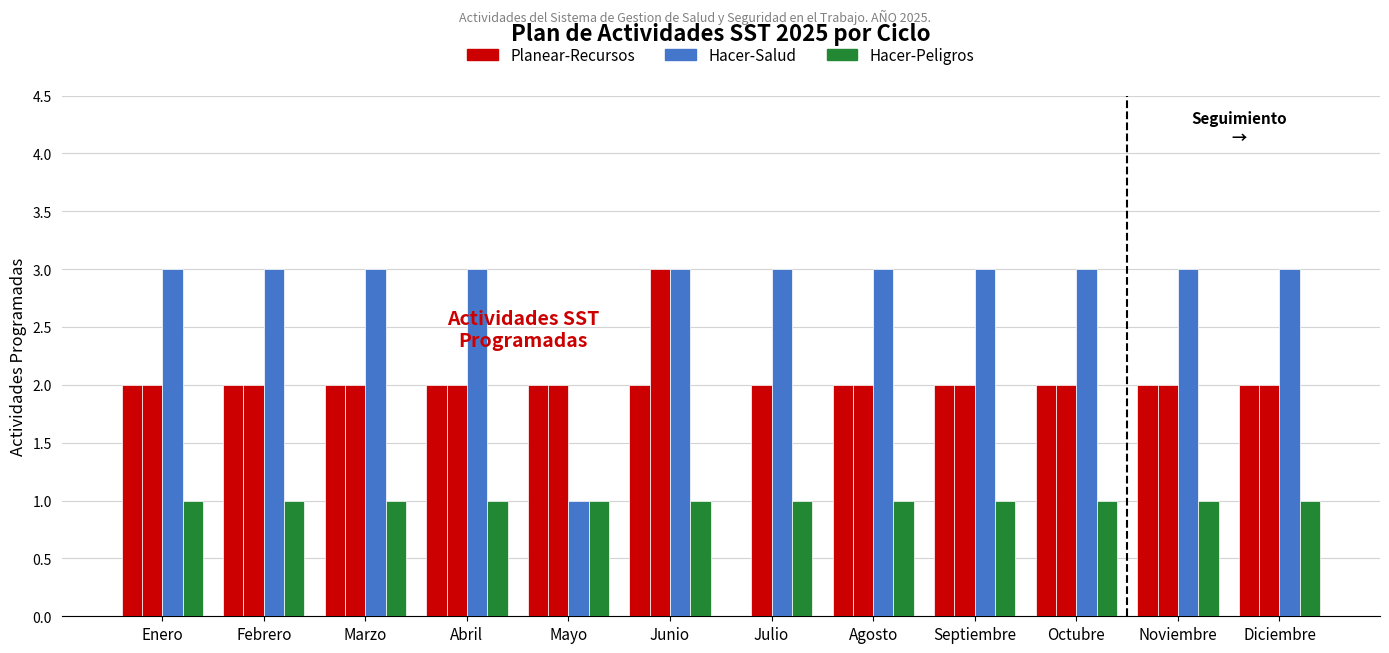

What is the label of the 7th bar from the right?

Junio